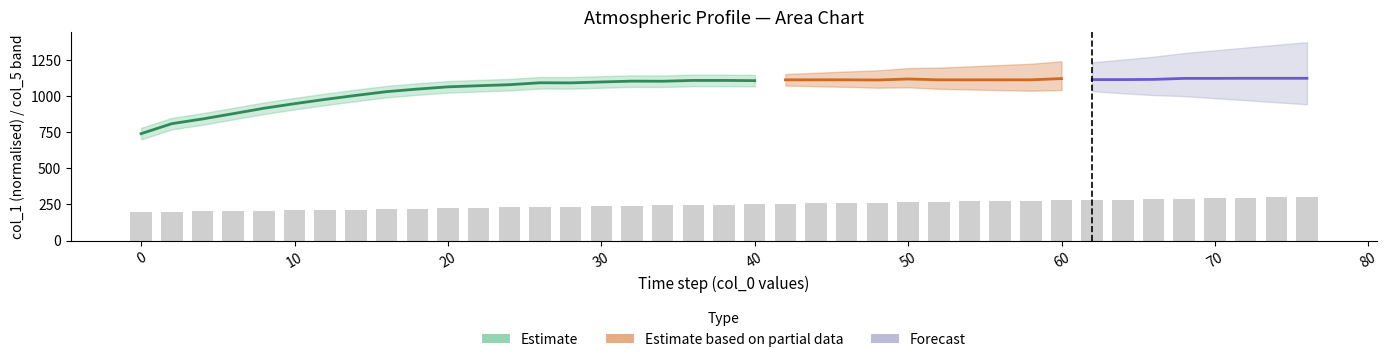

The value of col_3 at 32 is 20.2. True or false?

True